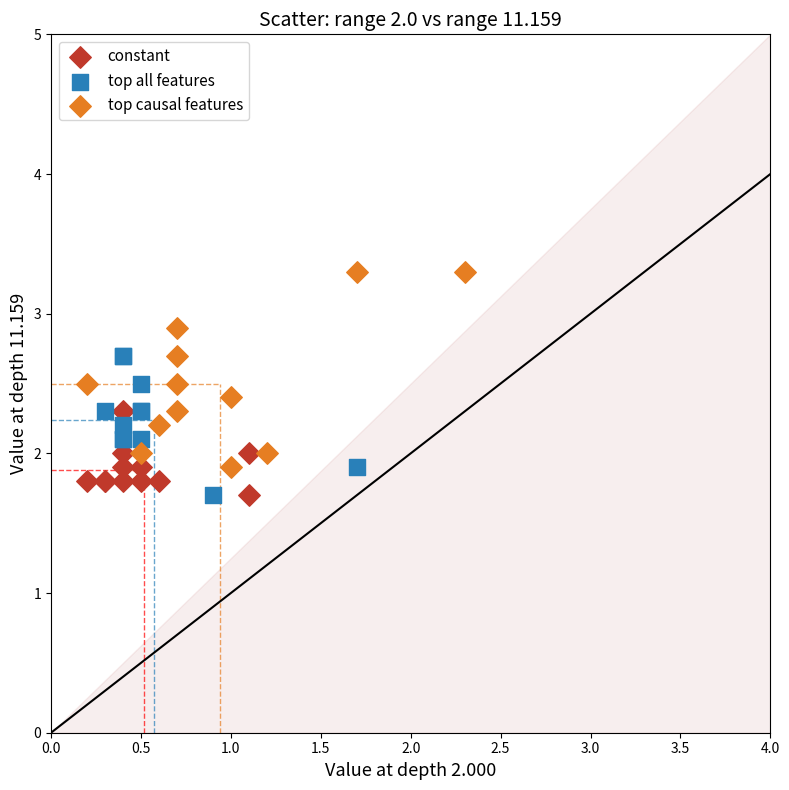

Which series reaches the maximum Y coordinate?

top causal features